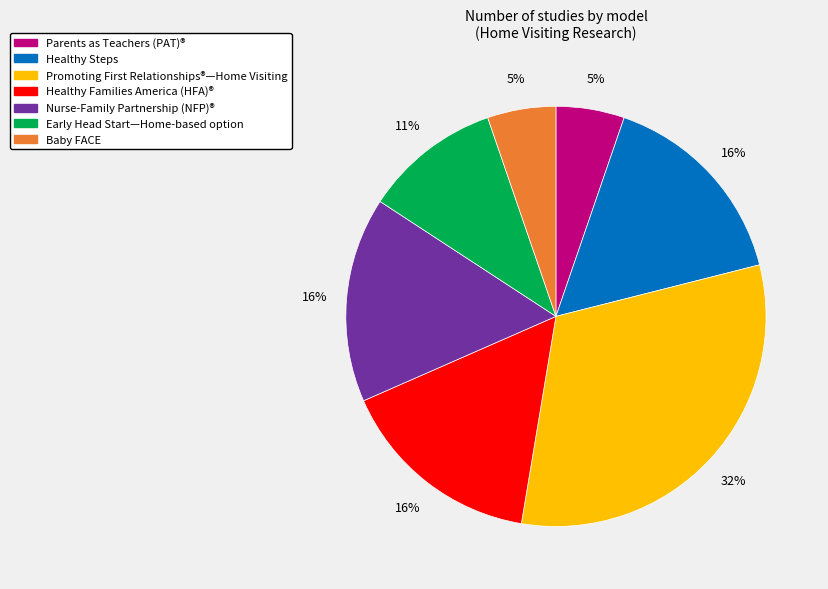

True or false: Early Head Start—Home-based option accounts for 25% of the total.

False